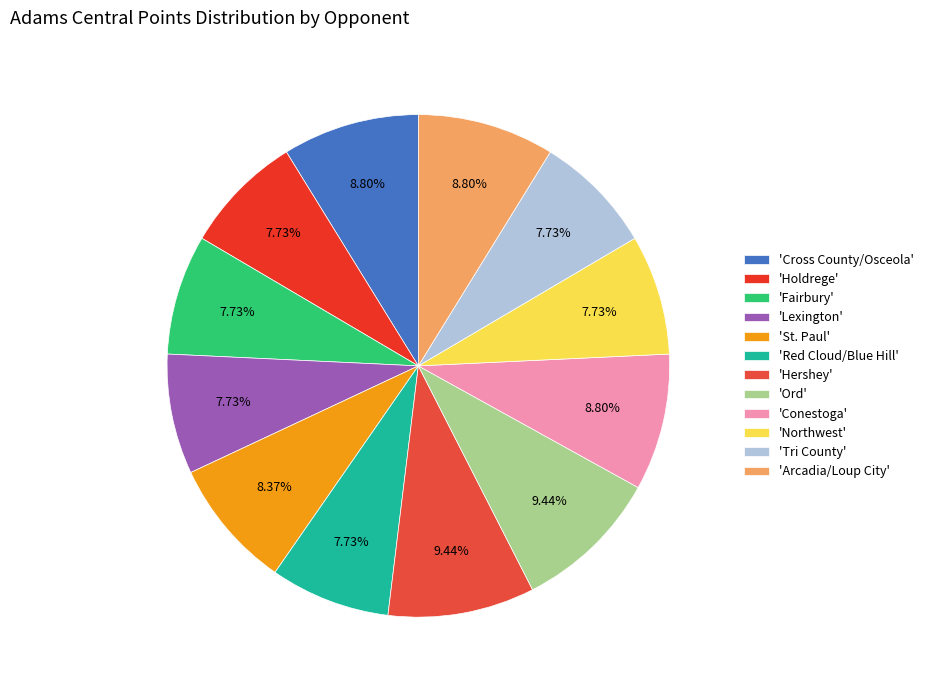

Count the number of slices in the pie.

12